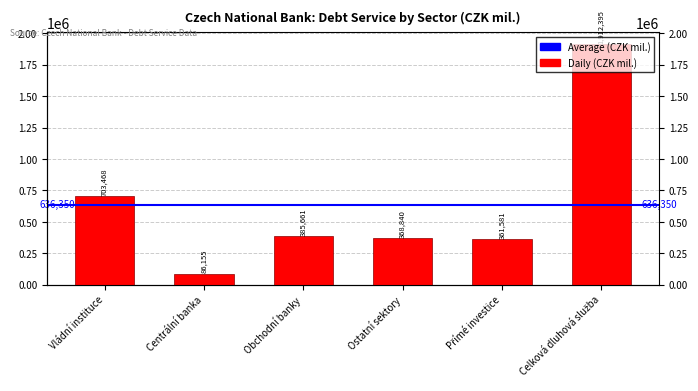

Which category has the lowest value across all series?

Centrální banka